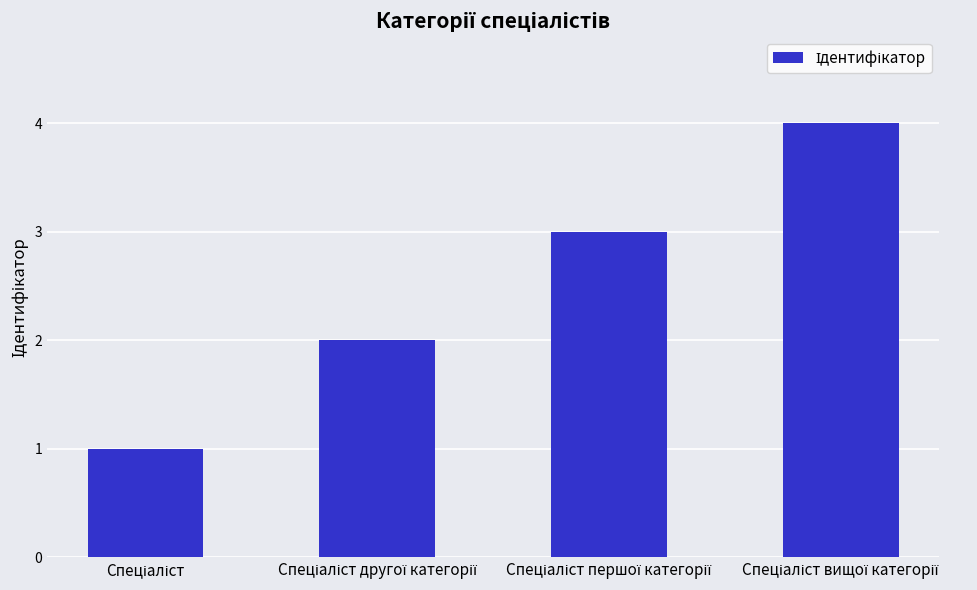

Are the bars horizontal?

No